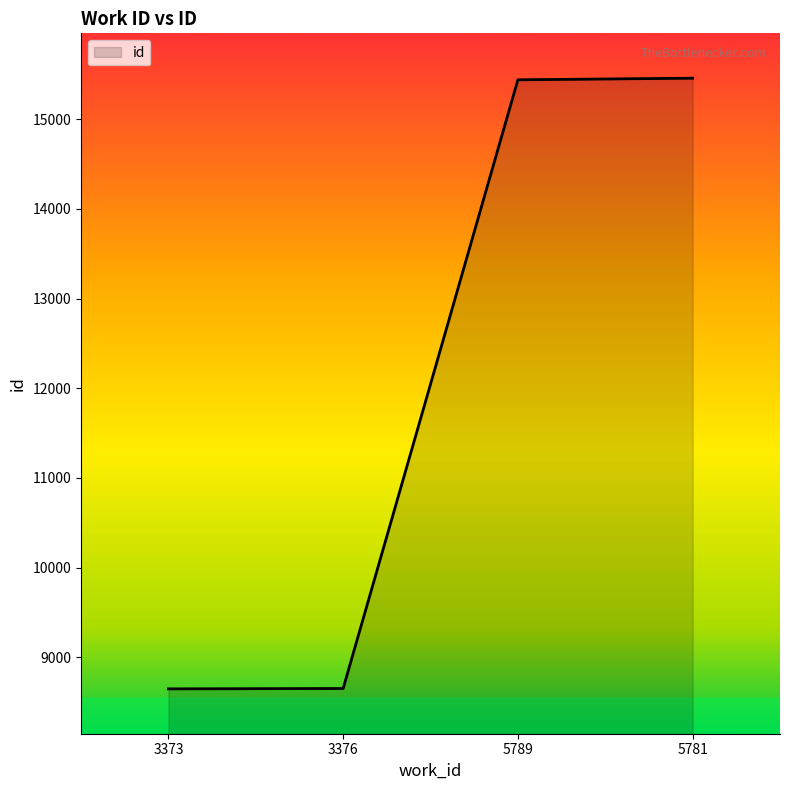

What is the change in value from 3376 to 5789?

+6785